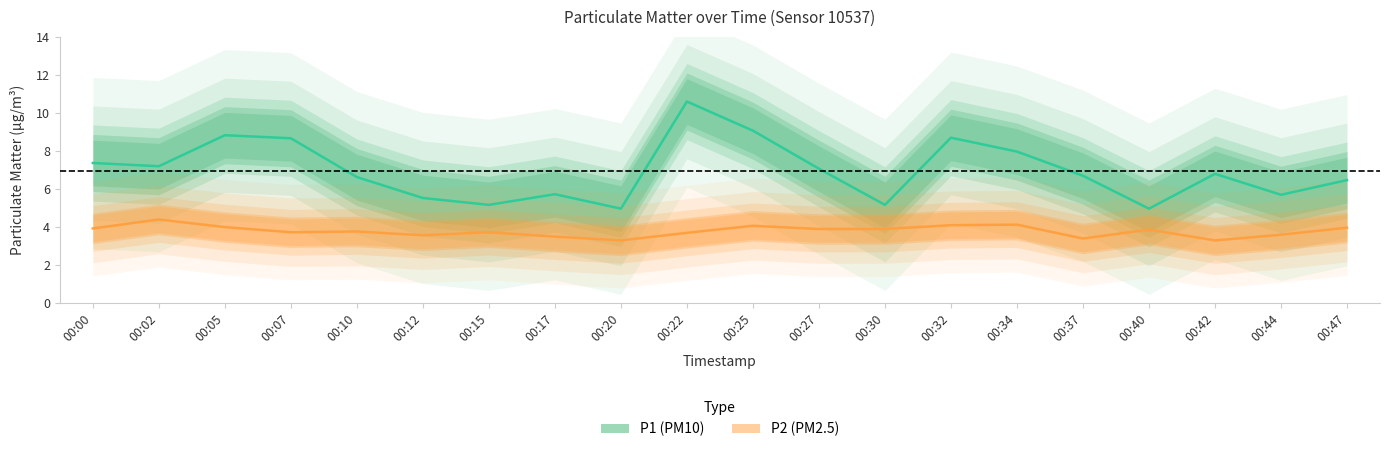

Rank the categories by P2 value from lowest to highest.

00:20, 00:42, 00:37, 00:17, 00:12, 00:44, 00:22, 00:07, 00:15, 00:10, 00:40, 00:27, 00:30, 00:00, 00:47, 00:05, 00:25, 00:32, 00:34, 00:02